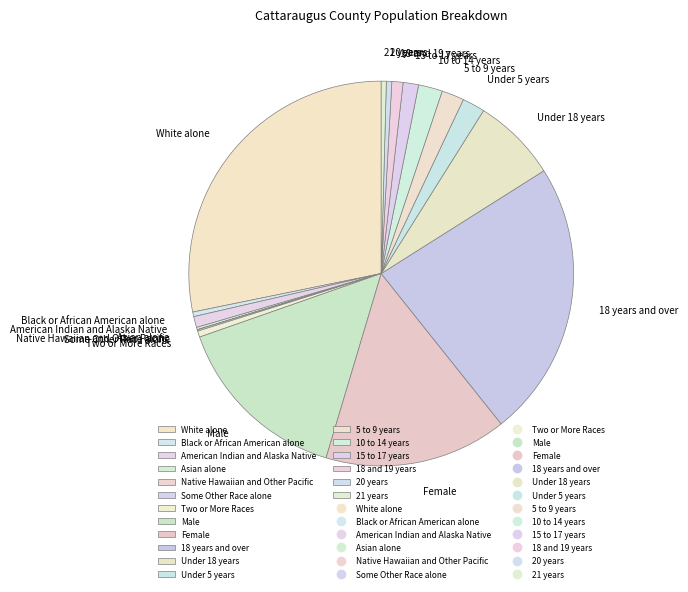

What is the largest slice in the pie chart?

White alone